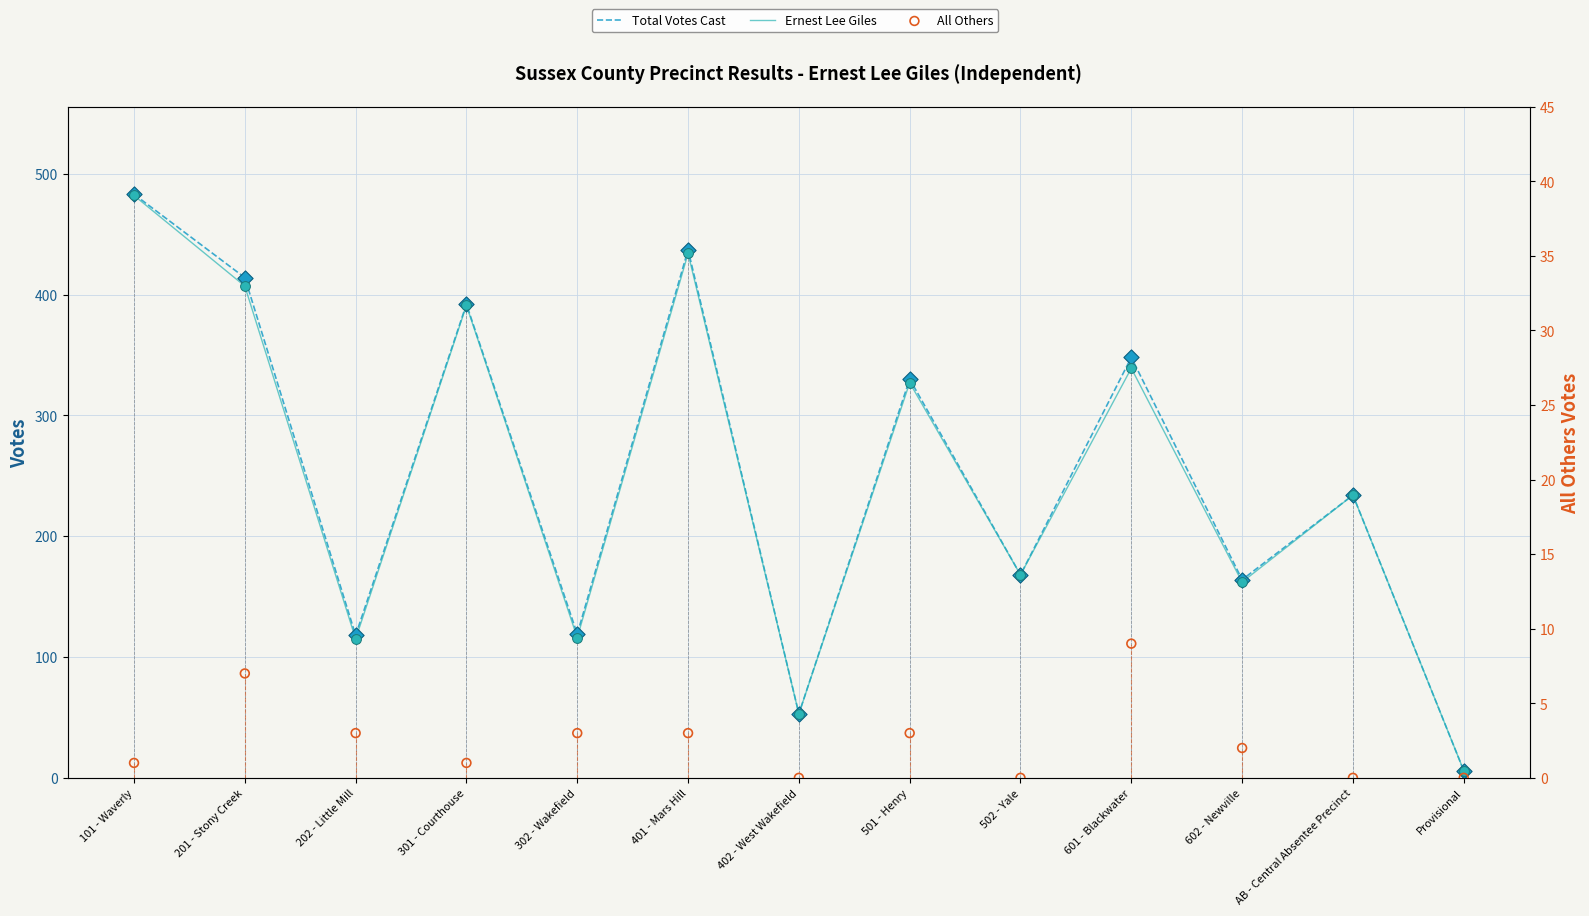

What are all the series names shown in the legend?

Total Votes Cast, Ernest Lee Giles, All Others